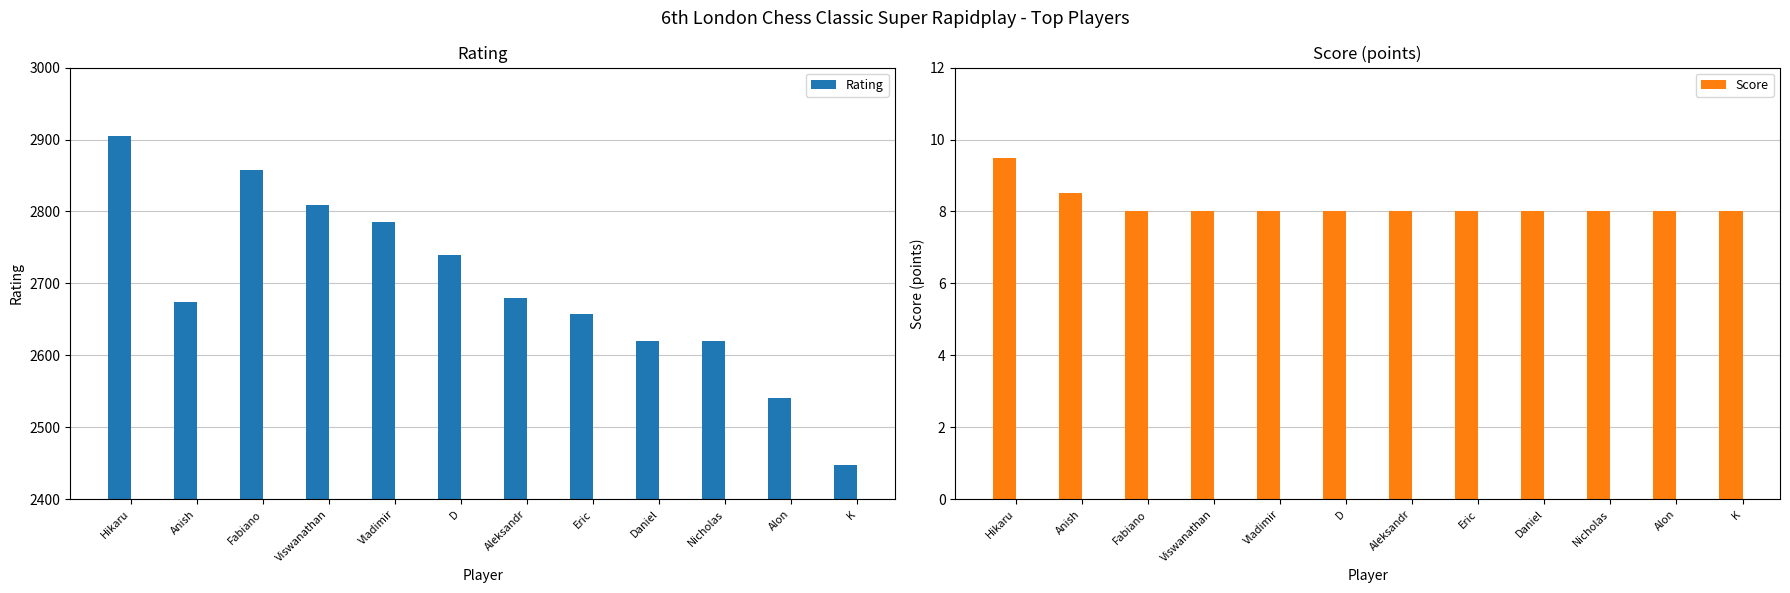

Which series changed the most between Vladimir and Eric?

Rating